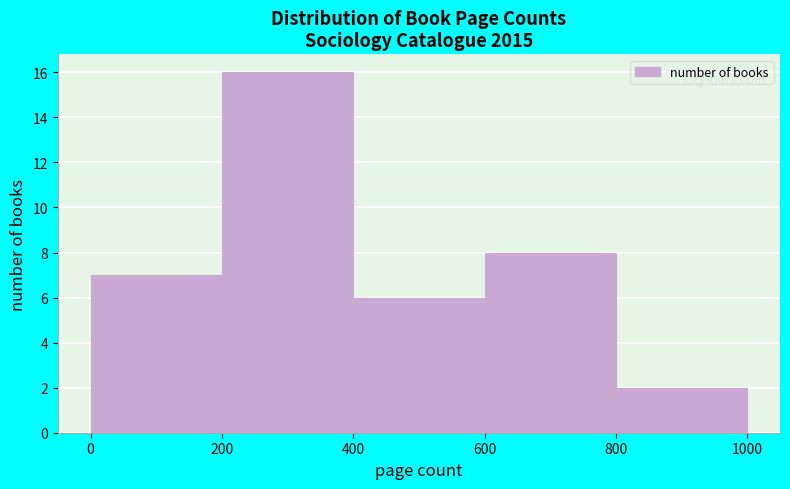

Which range on the x-axis has the tallest bar?

200 to 400